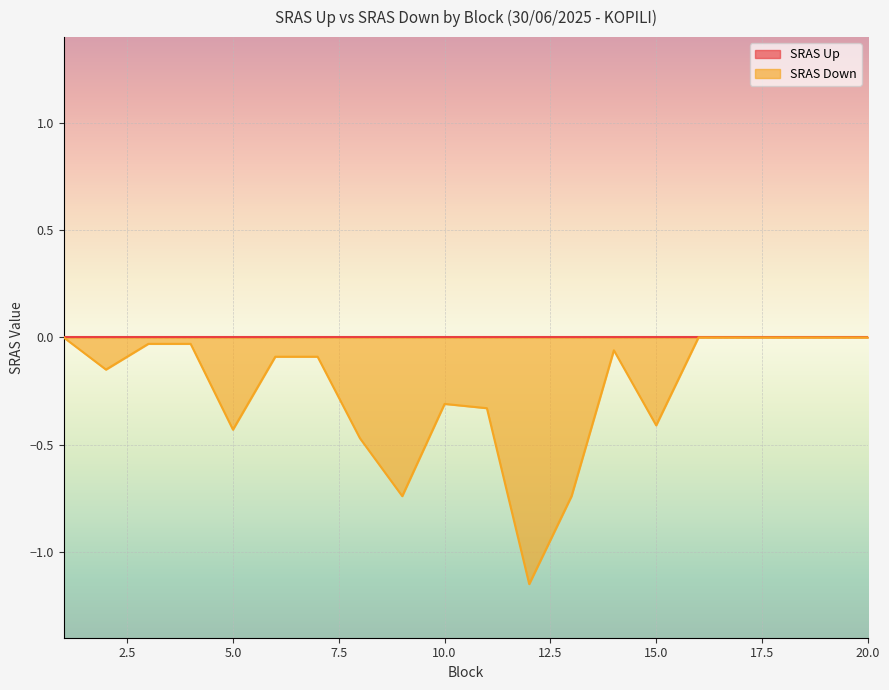

What is the change in value from 11 to 13?

-0.4